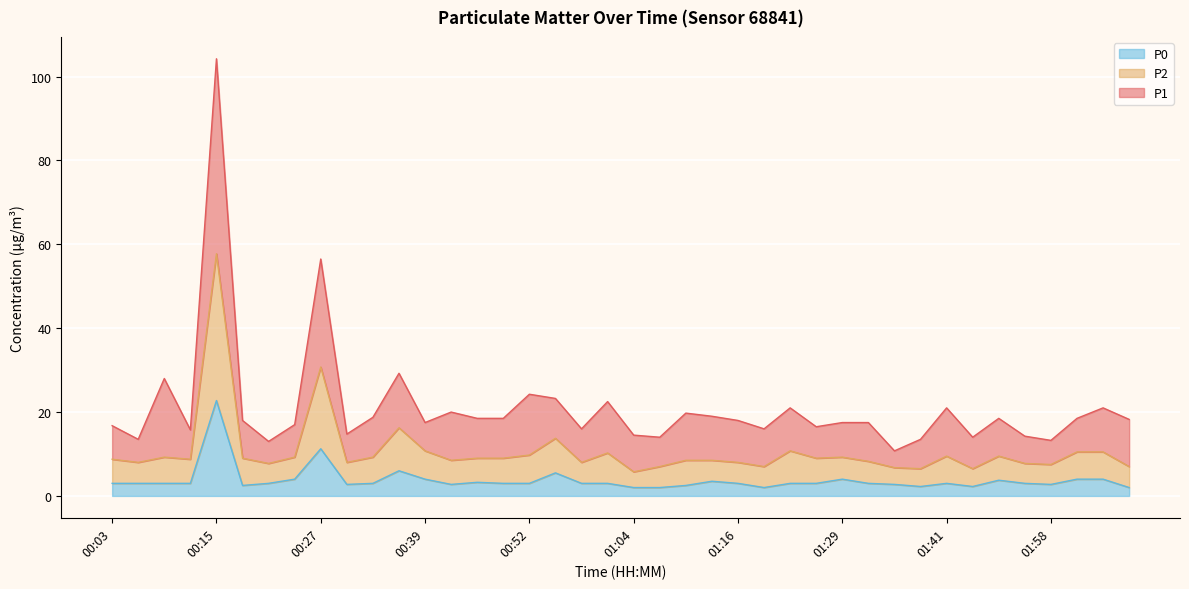

Where is the first local minimum for P2?

00:06